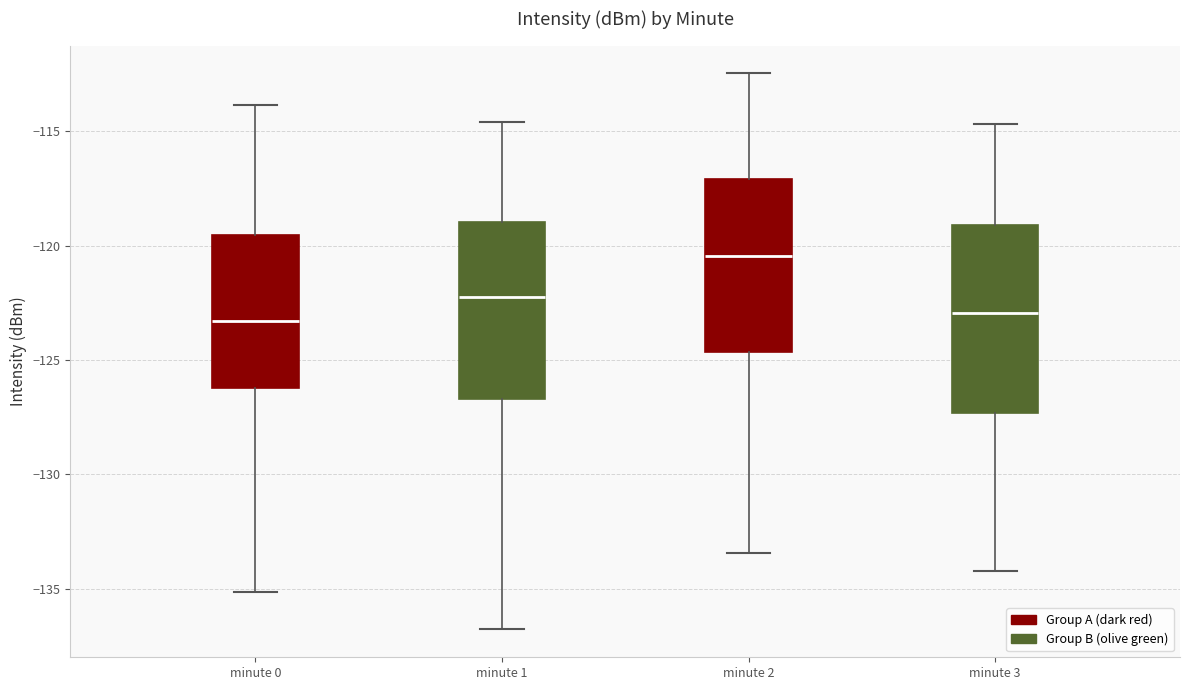

Reading left to right, transcribe this box plot: for each box, give where its median line is, the range the box spans, and where its two whiskers end, as read against the y-axis. The values are not printed on the chart, so give them approximately, as read against the axis.

minute 0: median -123.5, box -126.0 to -119.5, whiskers -135.0 to -114.0
minute 1: median -122.0, box -126.5 to -119.0, whiskers -137.0 to -114.5
minute 2: median -120.5, box -124.5 to -117.0, whiskers -133.5 to -112.5
minute 3: median -123.0, box -127.5 to -119.0, whiskers -134.0 to -114.5